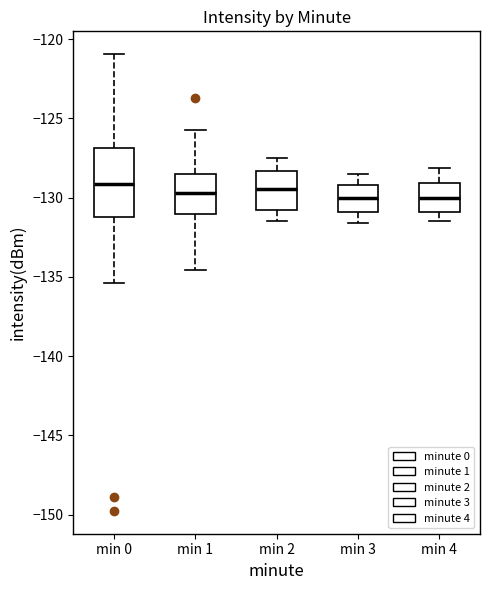

Reading left to right, transcribe this box plot: for each box, give where its median line is, the range the box spans, and where its two whiskers end, as read against the y-axis. The values are not printed on the chart, so give them approximately, as read against the axis.

min 0: median -129.0, box -131.0 to -127.0, whiskers -135.5 to -121.0
min 1: median -129.5, box -131.0 to -128.5, whiskers -134.5 to -126.0
min 2: median -129.5, box -130.5 to -128.5, whiskers -131.5 to -127.5
min 3: median -130.0, box -131.0 to -129.0, whiskers -131.5 to -128.5
min 4: median -130.0, box -131.0 to -129.0, whiskers -131.5 to -128.0